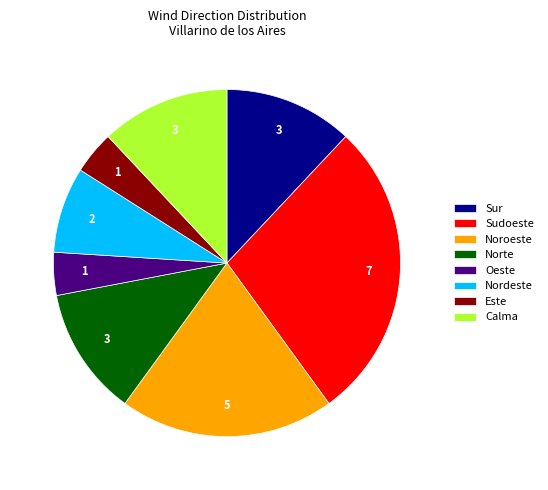

How many slices are in this pie chart?

8